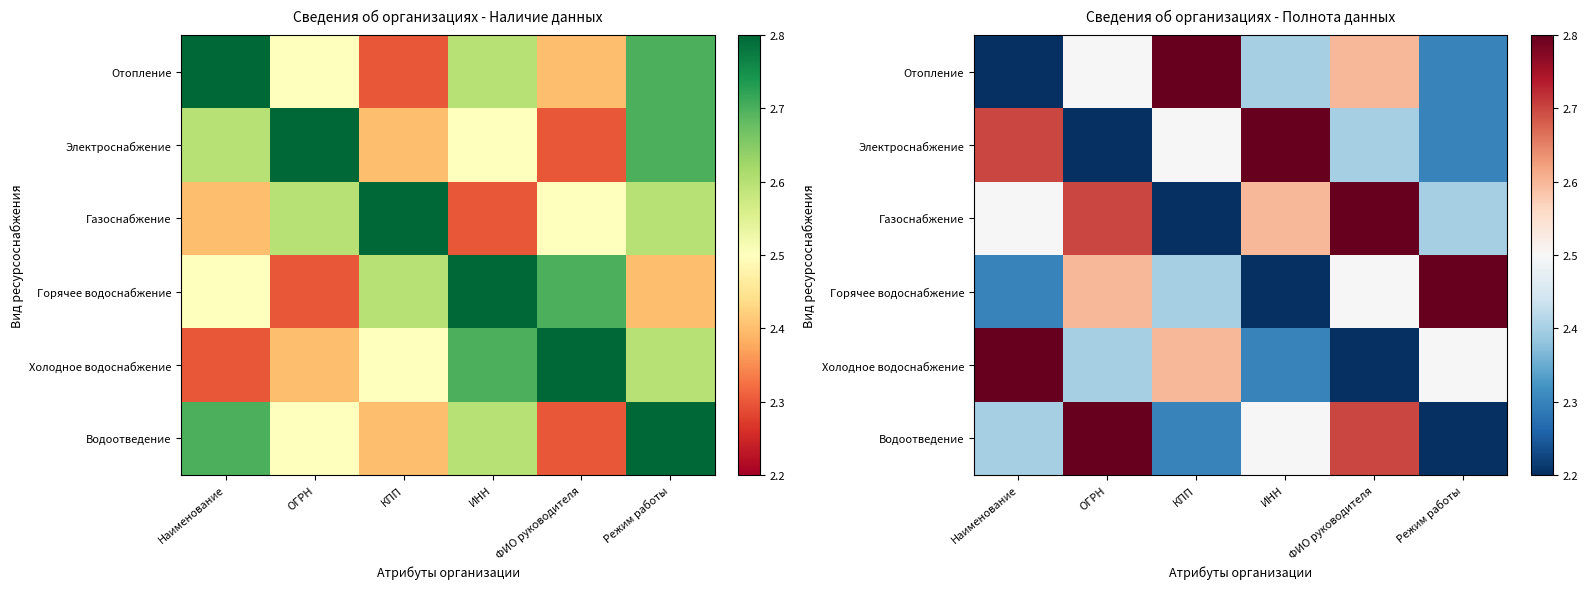

What is the difference between the highest and lowest values at ОГРН?

0.6